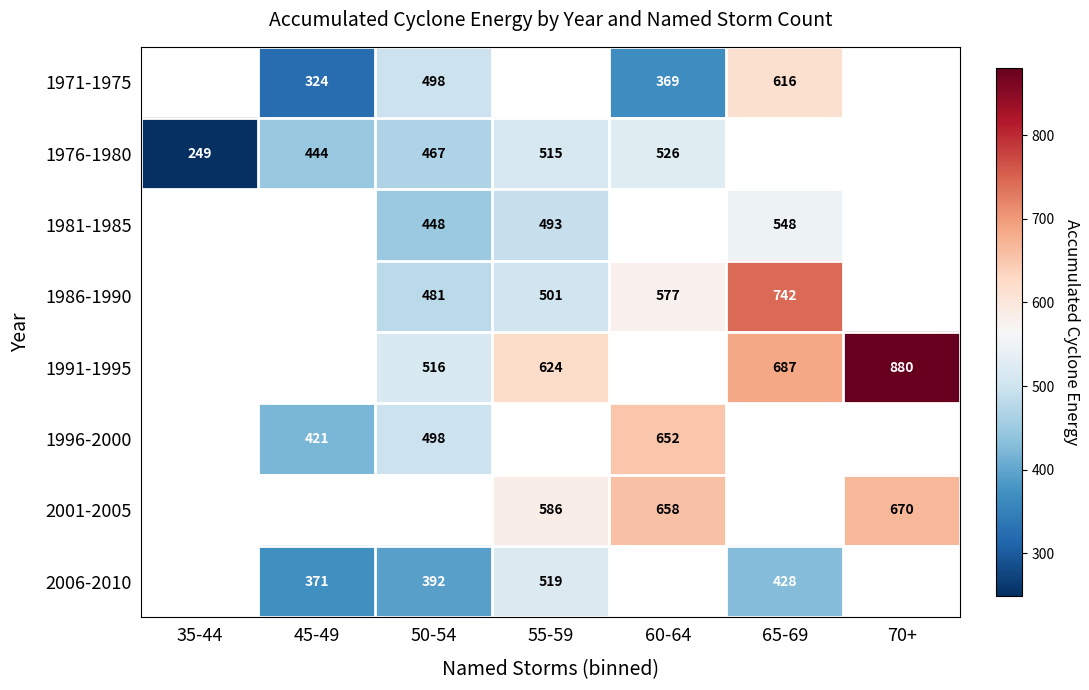

What is the difference between the 1976-1980 values at 60-64 and 55-59?

11